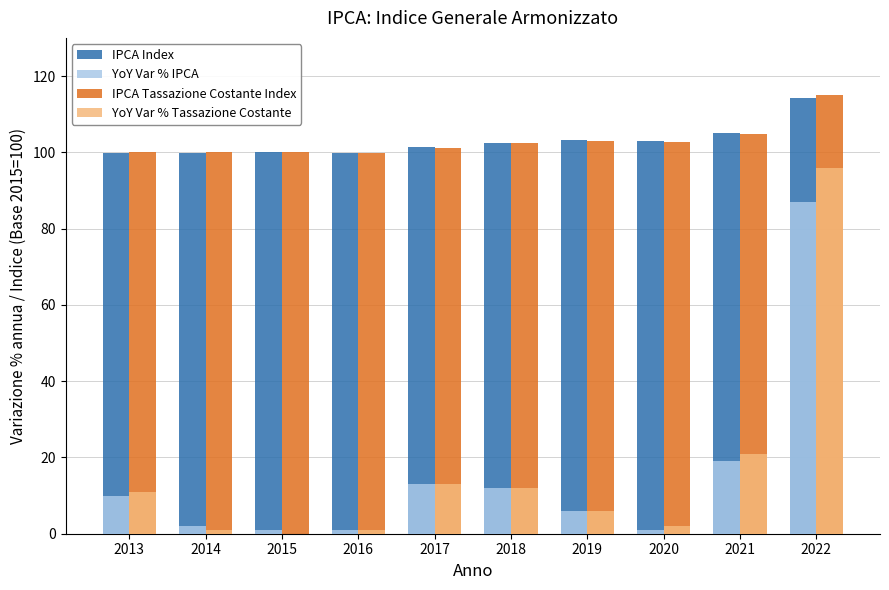

What is the total value across all series at 2020?

208.7